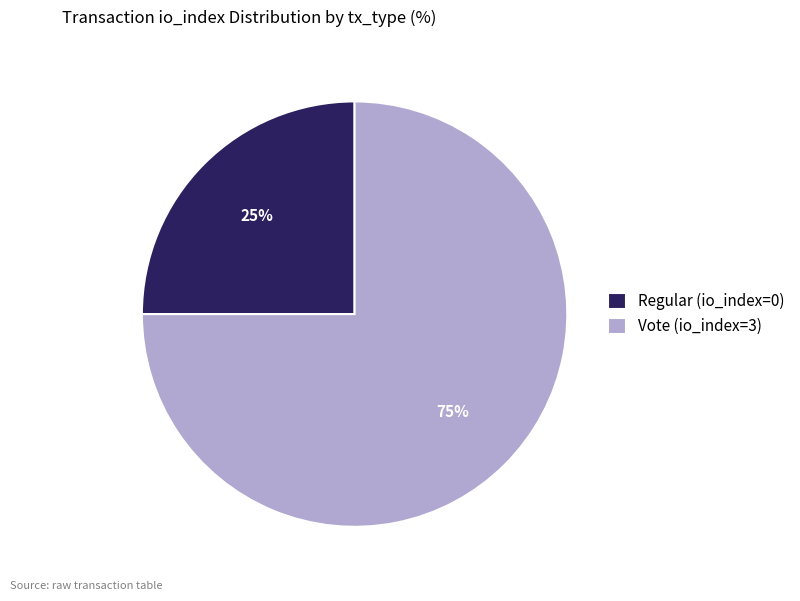

Which slice is the largest?

Vote (io_index=3)